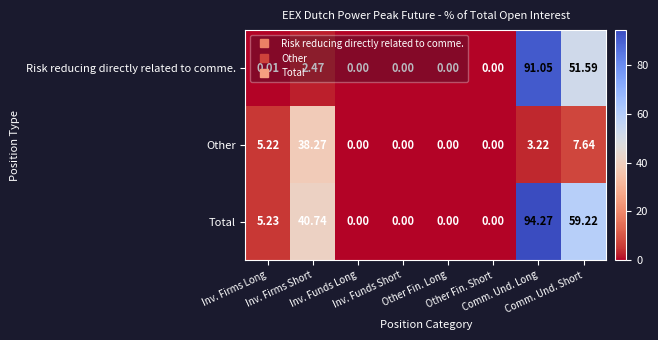

Which series has the largest range (max minus min)?

Total